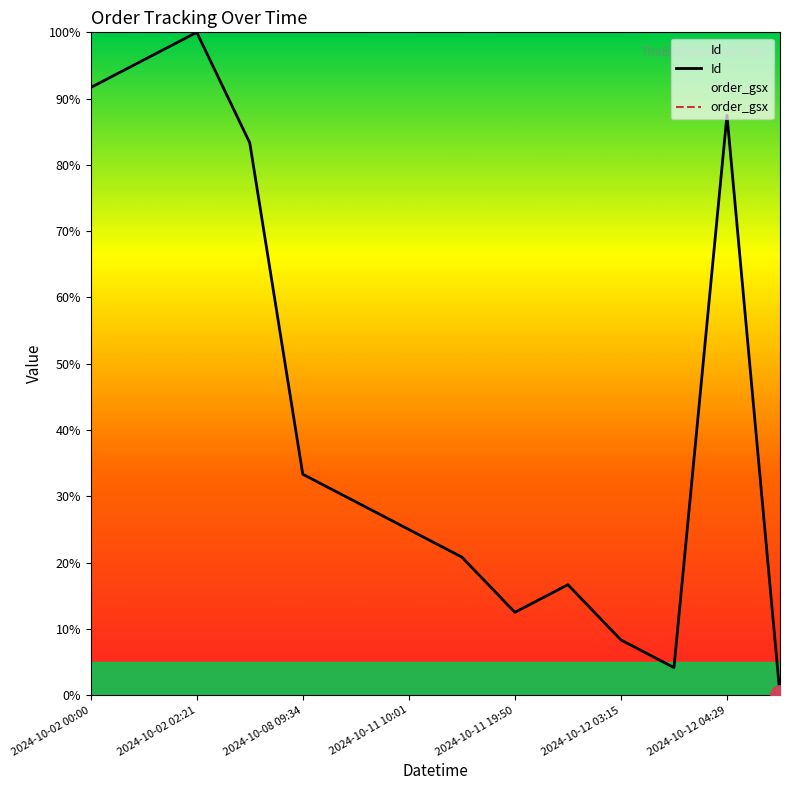

In Id, how many points are lower than both neighbors (excluding endpoints)?

2